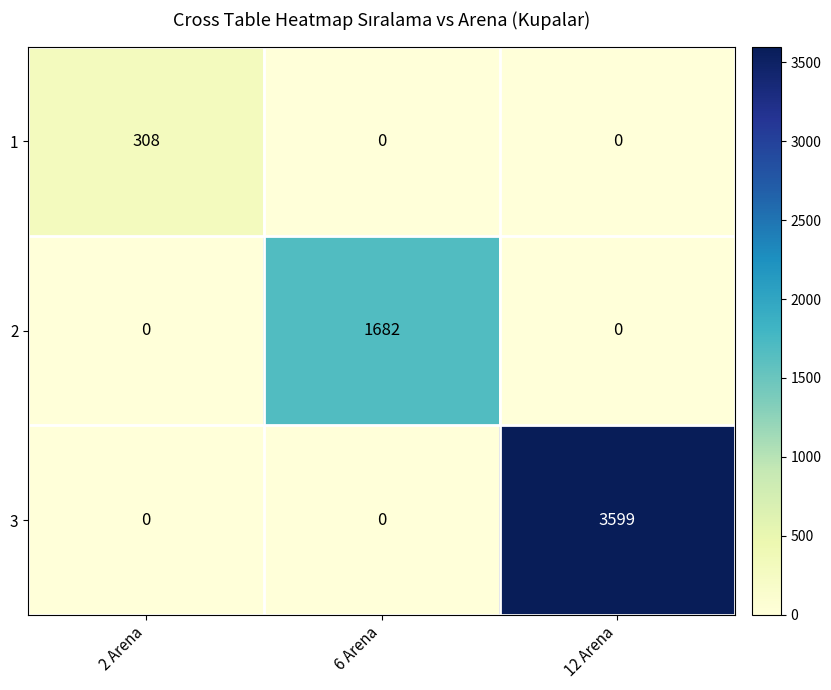

Rank the series by their maximum value, from lowest to highest.

1, 2, 3